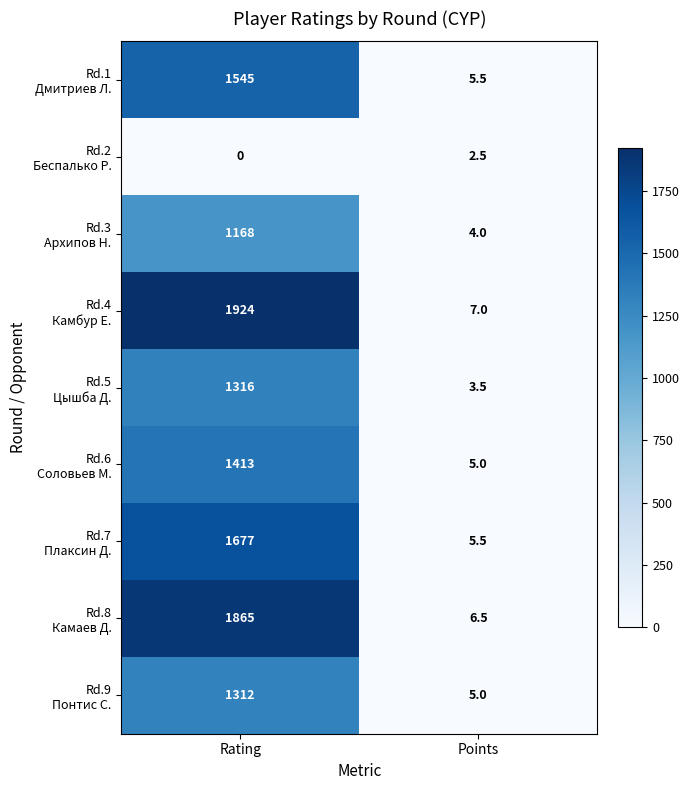

What is the spread (max minus min) of values at Points?

4.5